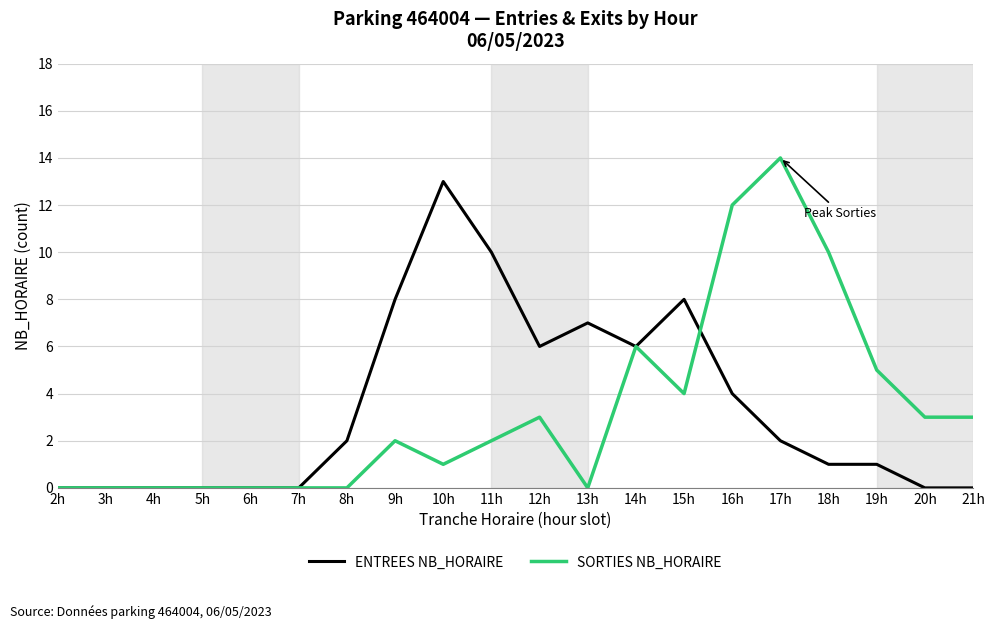

Between 4h and 20h, which series saw the biggest shift?

SORTIES NB_HORAIRE